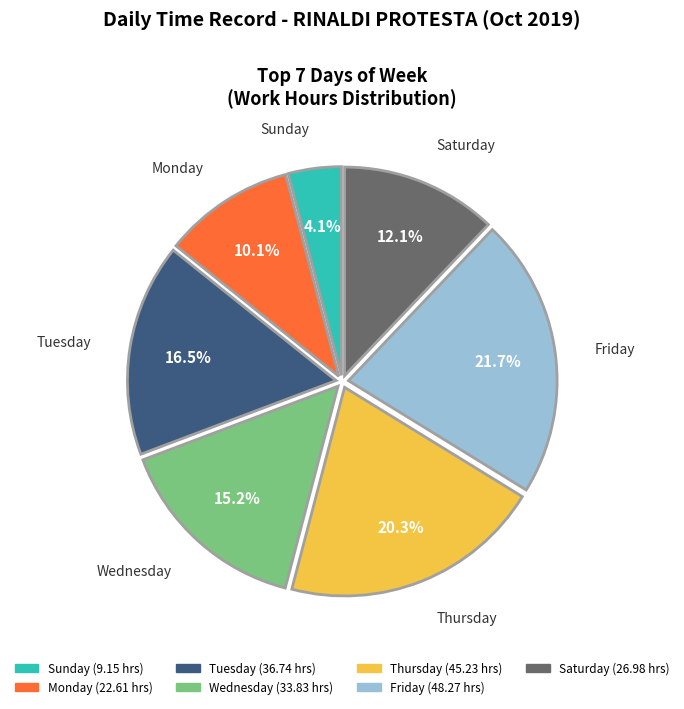

To the nearest percent, what is the average slice percentage?

14%